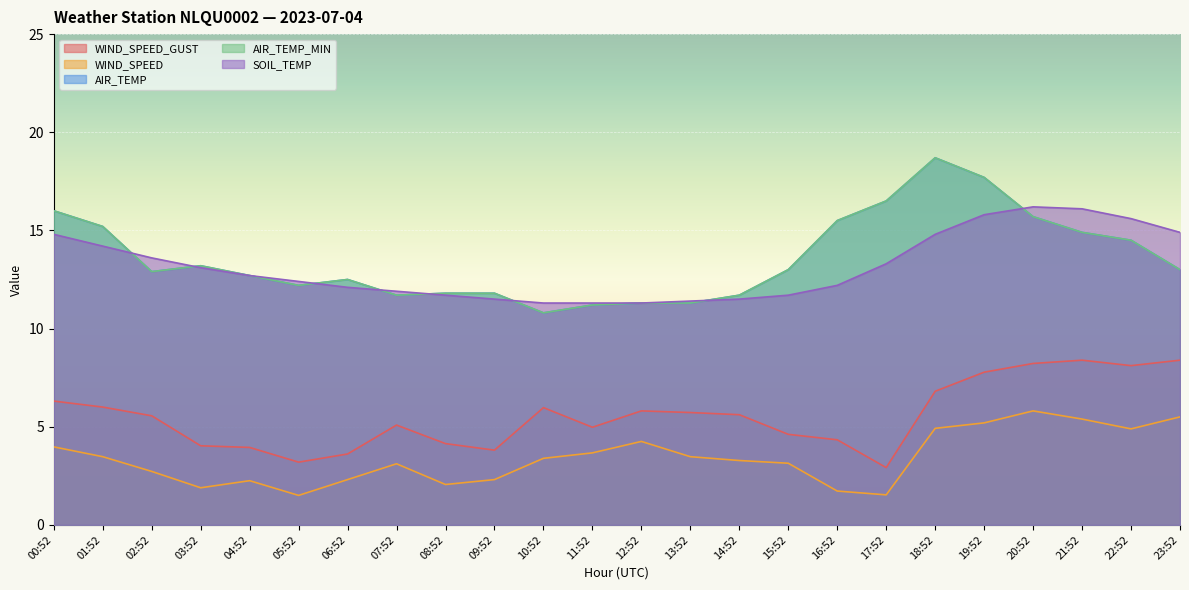

What is the sum of all AIR_TEMP_MIN values?

325.8